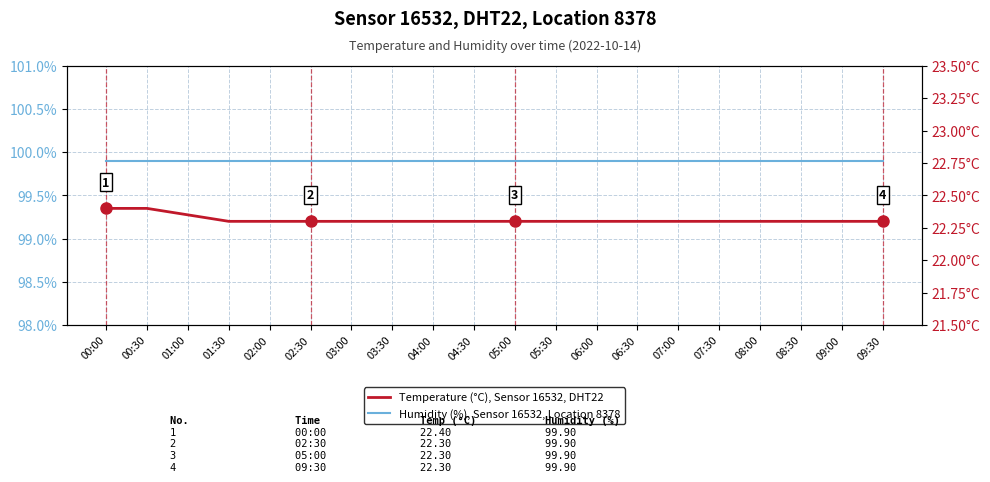

Rank the categories by Humidity (%), Sensor 16532, Location 8378 value from lowest to highest.

00:00, 00:30, 01:00, 01:30, 02:00, 02:30, 03:00, 03:30, 04:00, 04:30, 05:00, 05:30, 06:00, 06:30, 07:00, 07:30, 08:00, 08:30, 09:00, 09:30